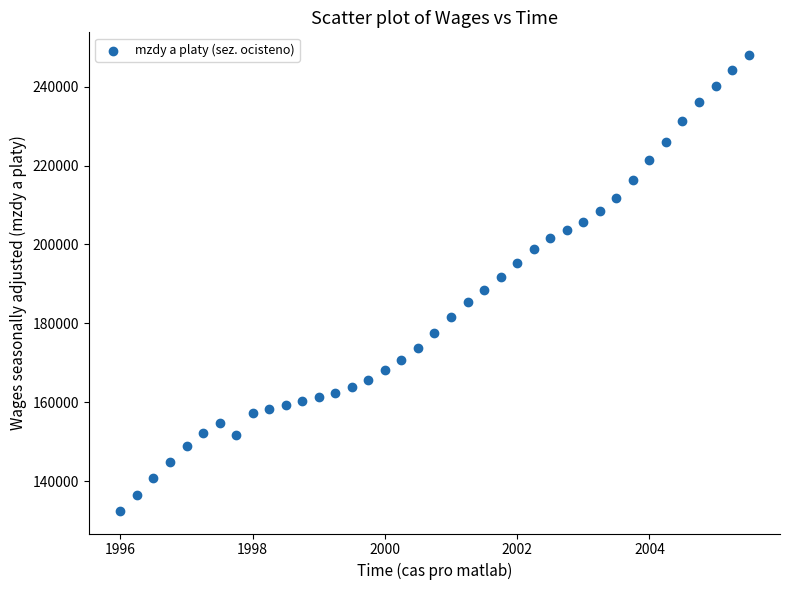

What is the range of Y values (max minus min)?

115525.2